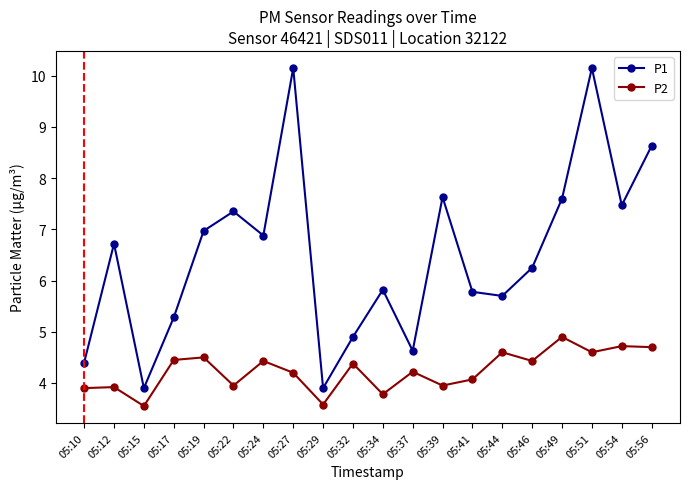

At 05:46, list the series in order from smallest to largest.

P2, P1